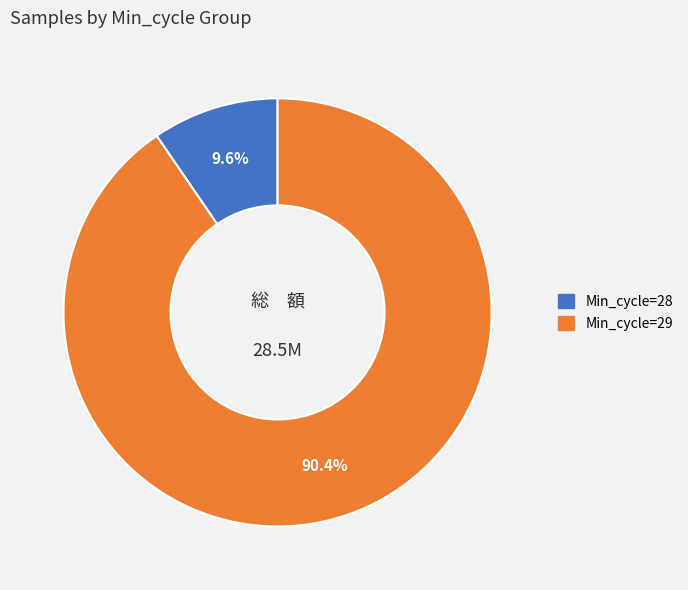

Count the number of slices in the pie.

2